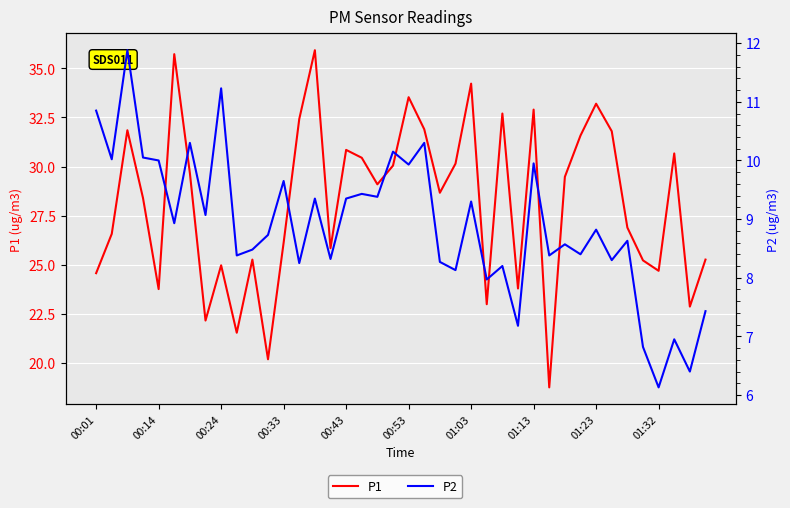

Rank the series by their maximum value, from highest to lowest.

P1, P2